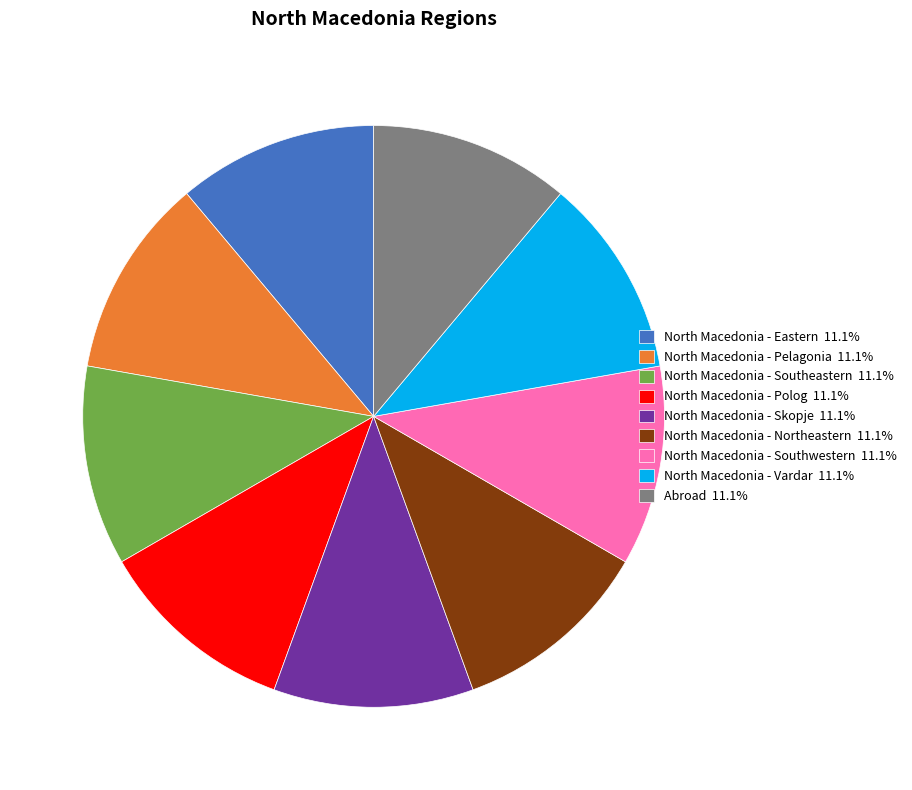

True or false: North Macedonia - Southwestern accounts for 11% of the total.

True